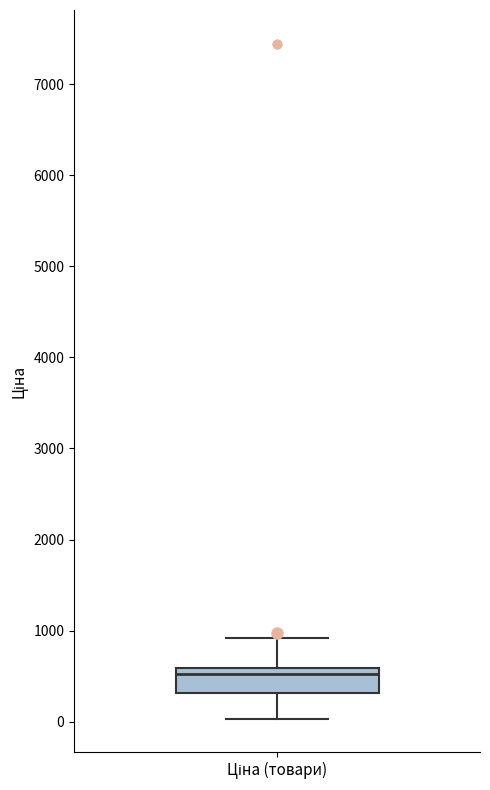

Where does the upper whisker of the box for Ціна (товари) end on the y-axis? The values are not printed on the chart, so give them approximately, as read against the axis.

900